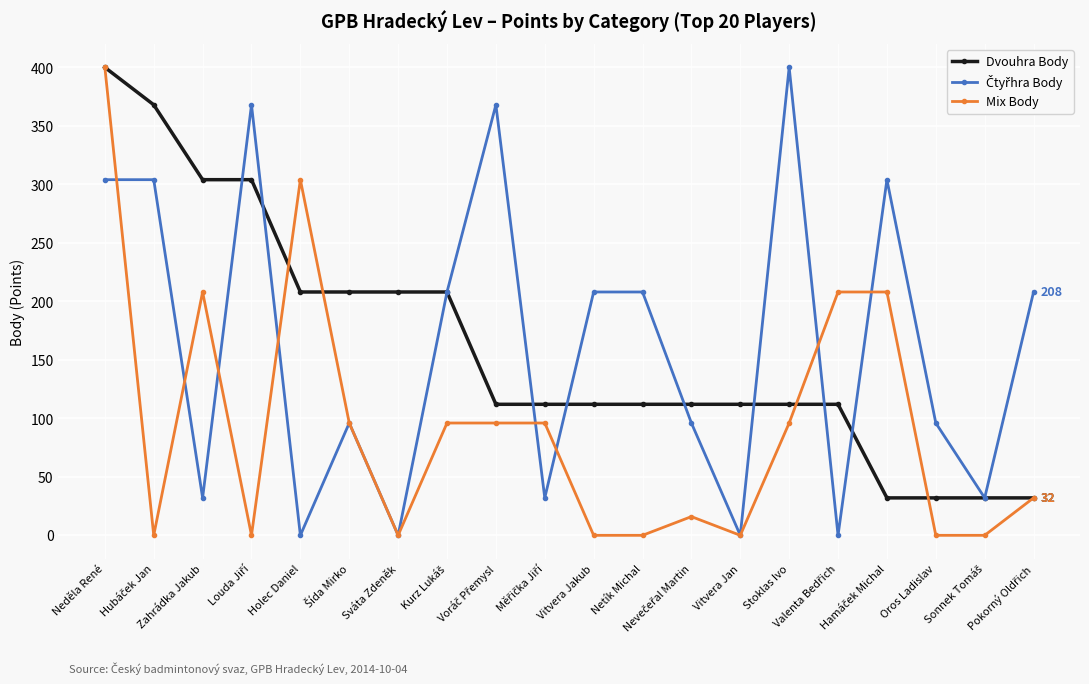

At how many categories does at least one series exceed 108?

18